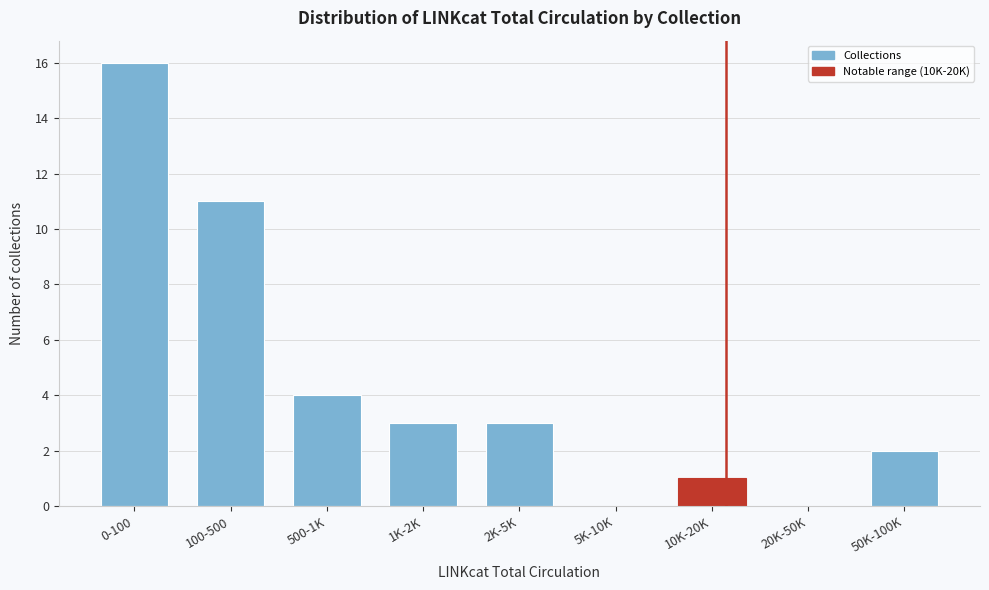

Reading left to right, extract all data points from this chart.

0-100=16	100-500=11	500-1K=4	1K-2K=3	2K-5K=3	5K-10K=0	10K-20K=1	20K-50K=0	50K-100K=2